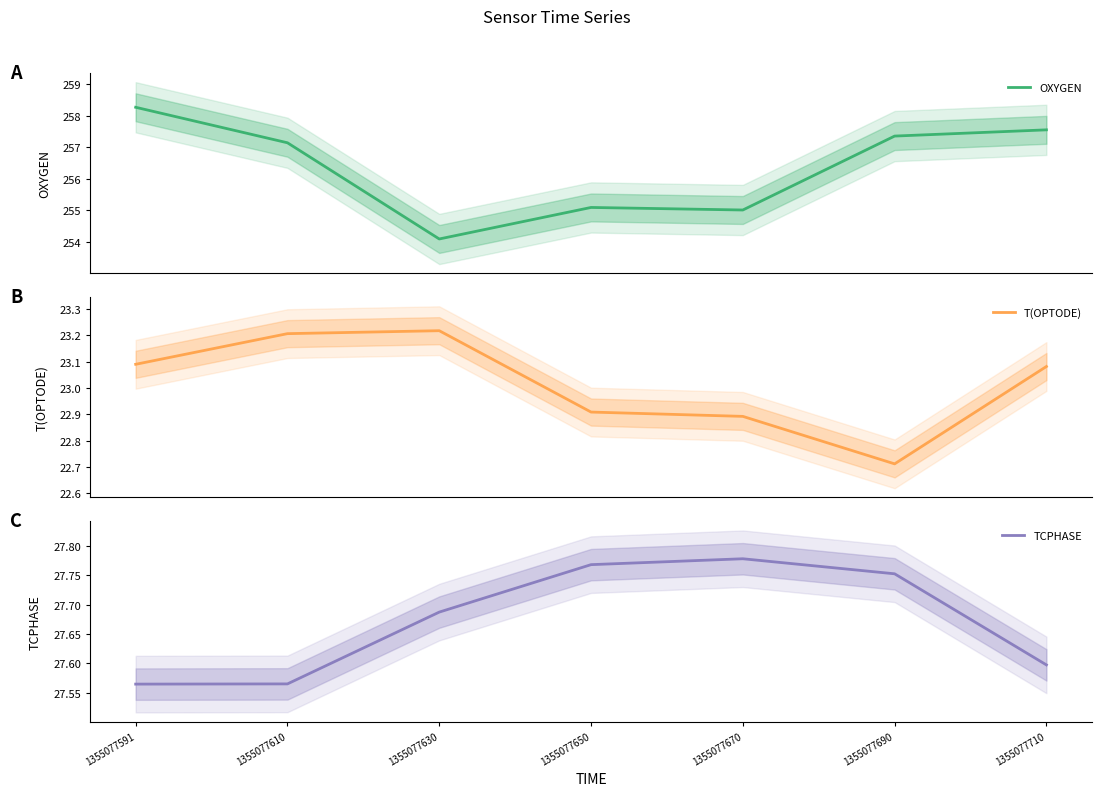

What value does the T(OPTODE) series have at 1355077710?

23.1